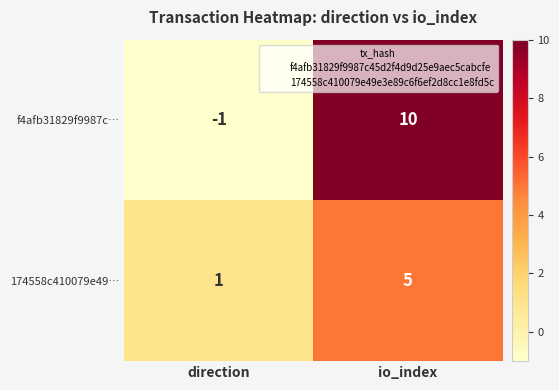

The value of 174558c410079e49… at io_index is 5. True or false?

True